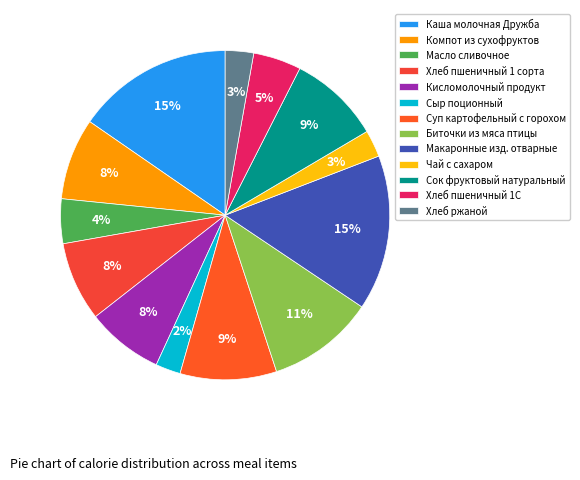

Rank the categories by value from lowest to highest.

Сыр поционный, Чай с сахаром, Хлеб ржаной, Масло сливочное, Хлеб пшеничный 1С, Кисломолочный продукт, Хлеб пшеничный 1 сорта, Компот из сухофруктов, Сок фруктовый натуральный, Суп картофельный с горохом, Биточки из мяса птицы, Макаронные изд. отварные, Каша молочная Дружба